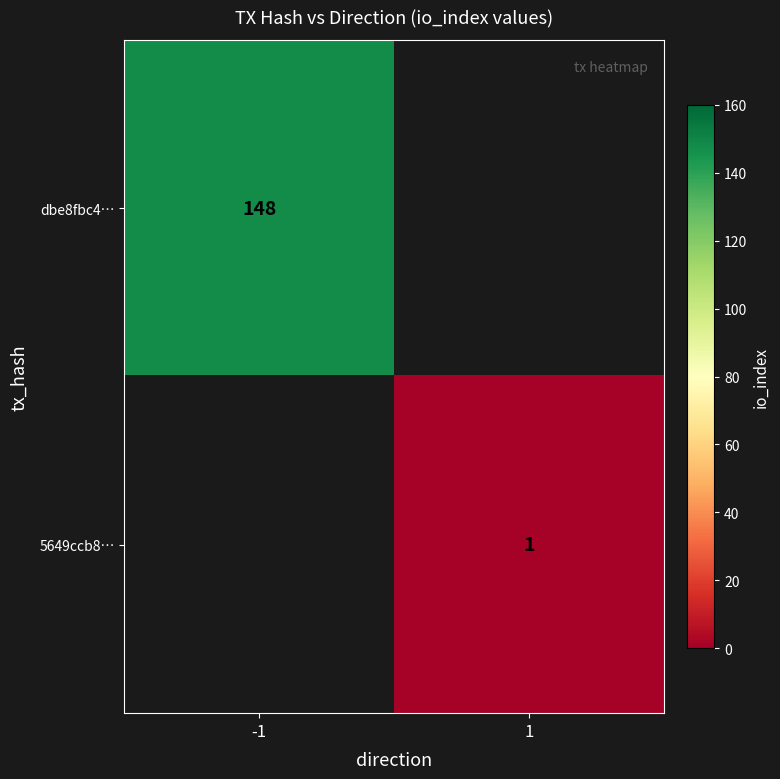

What is the maximum value shown in the chart?

148.0